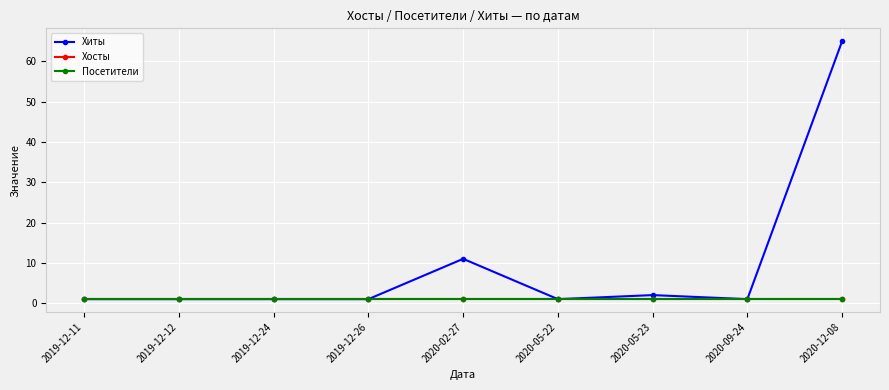

Is this an area chart (filled region under the line)?

No